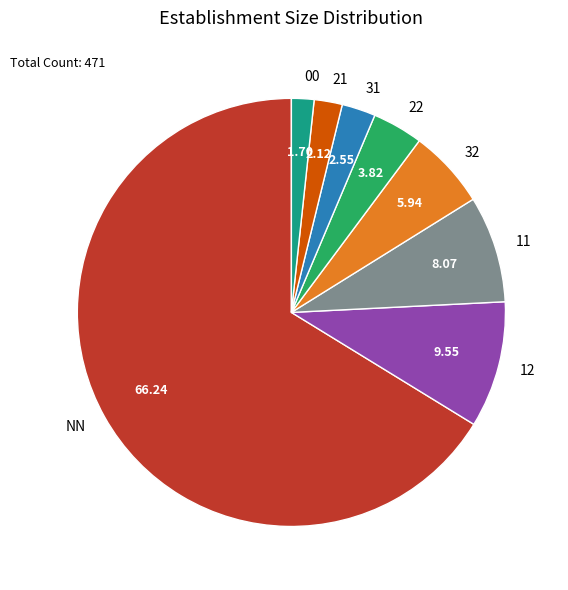

Which has a higher value, 00 or 12?

12